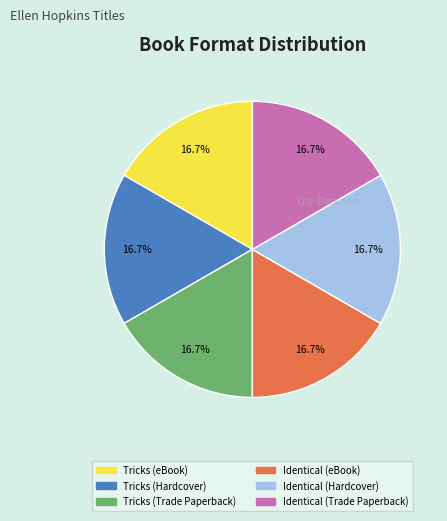

How many segments does this pie chart have?

6